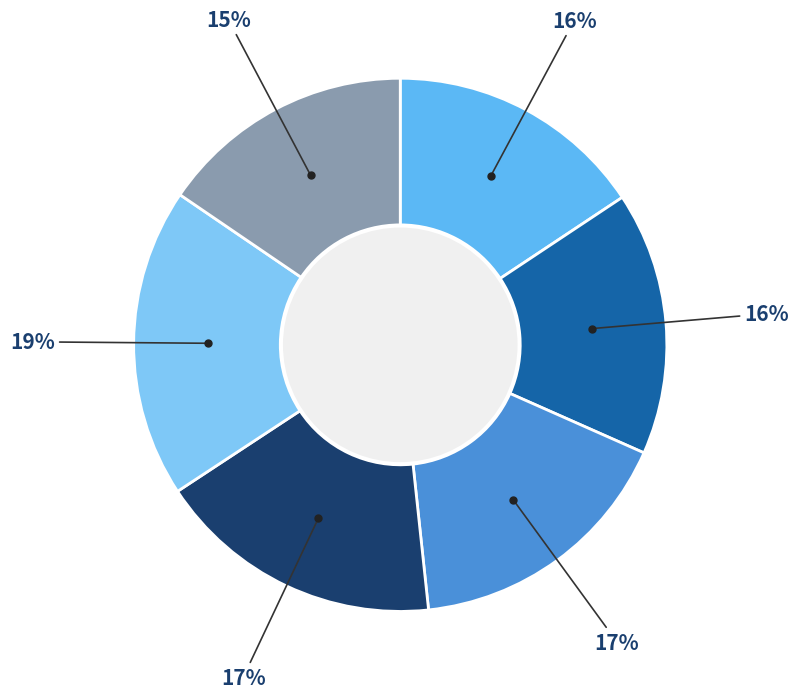

Which slice is the largest?

Mon